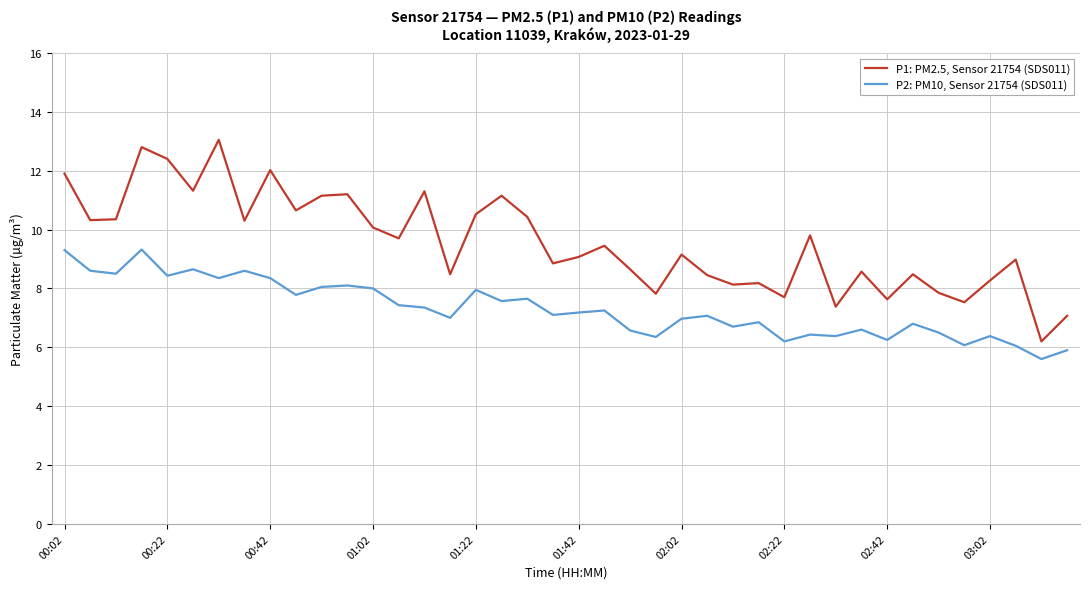

Which series has the widest spread of values?

P1: PM2.5, Sensor 21754 (SDS011)